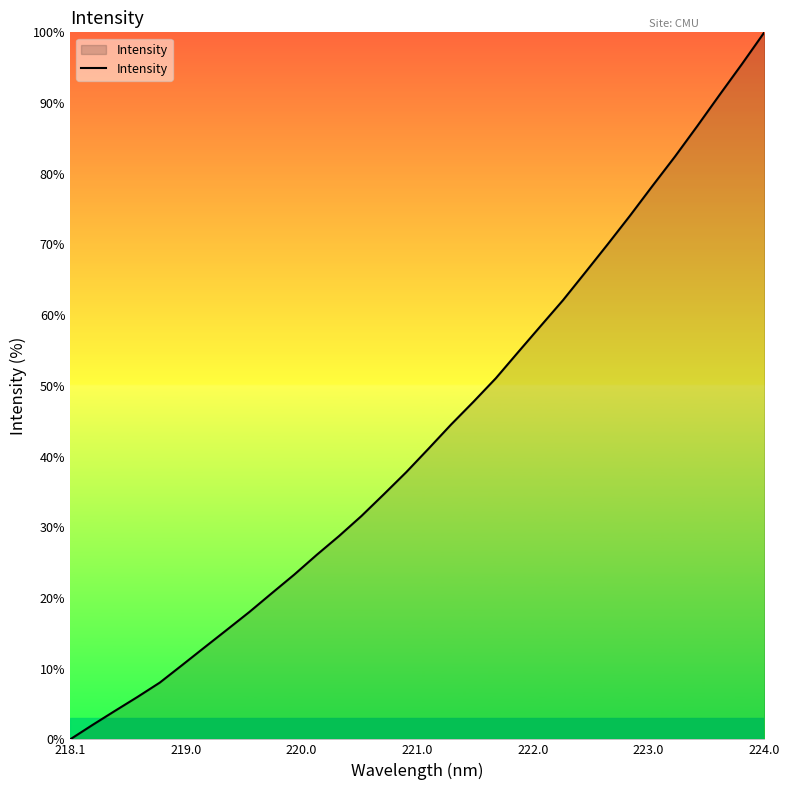

What is the difference between the maximum and minimum values?

100.0